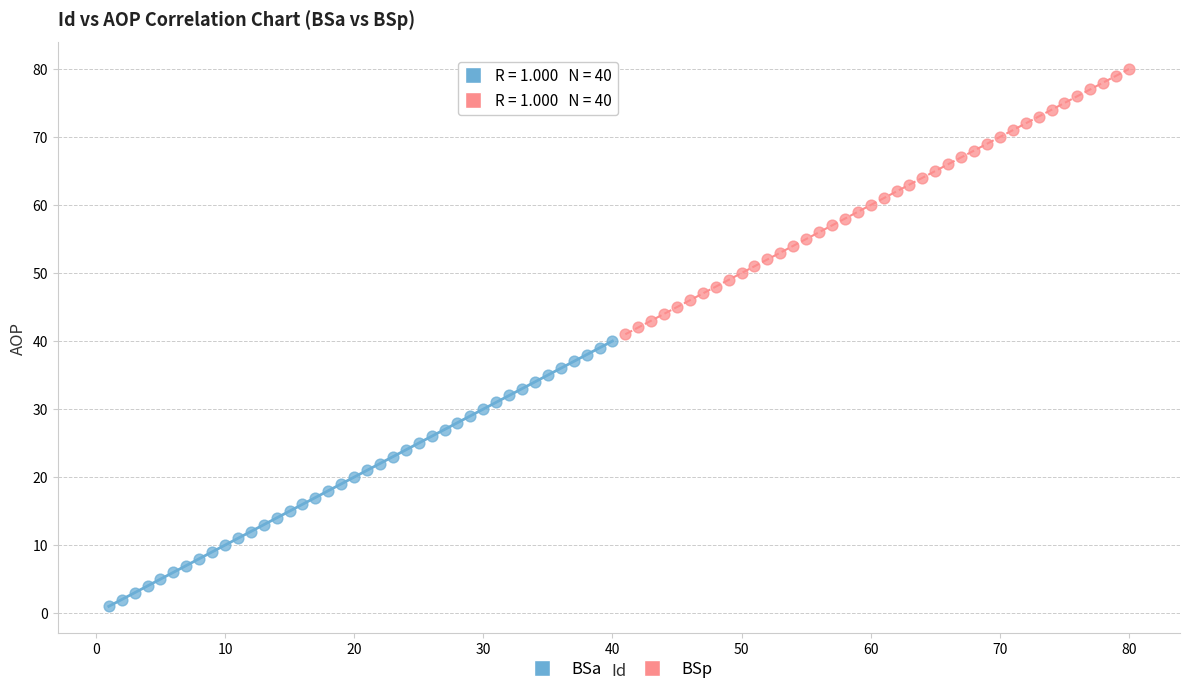

Which series reaches the minimum Y coordinate?

BSa